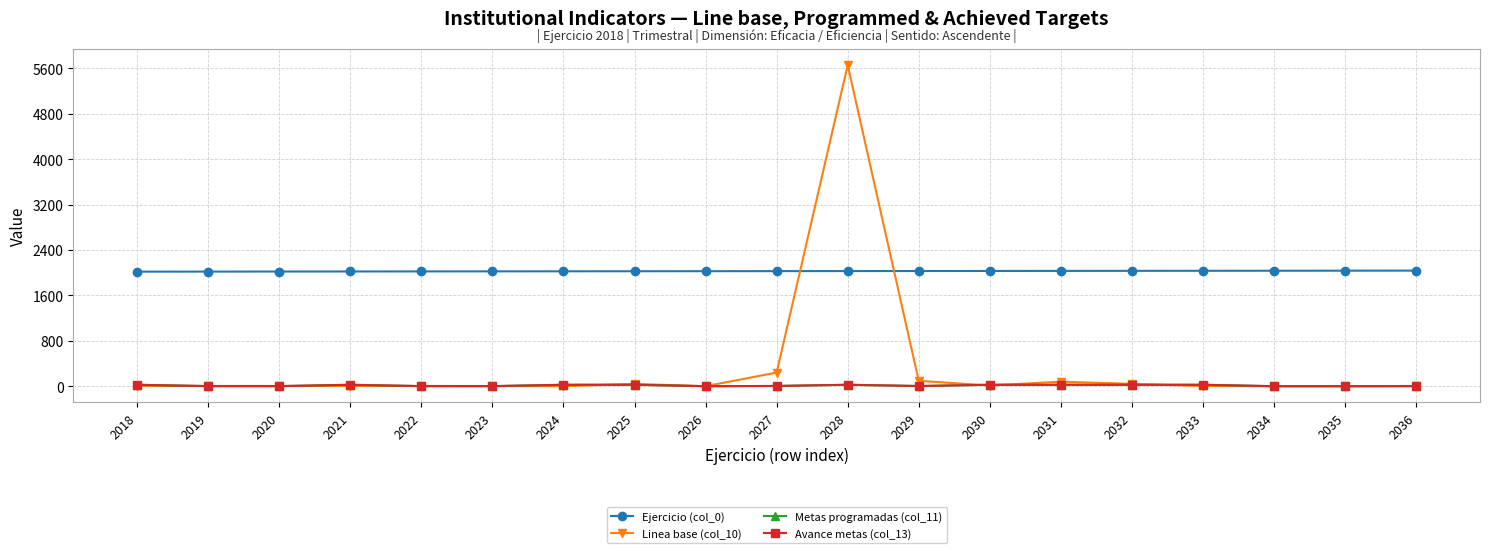

True or false: Ejercicio (col_0) has a value of 1370 at 2034.

False